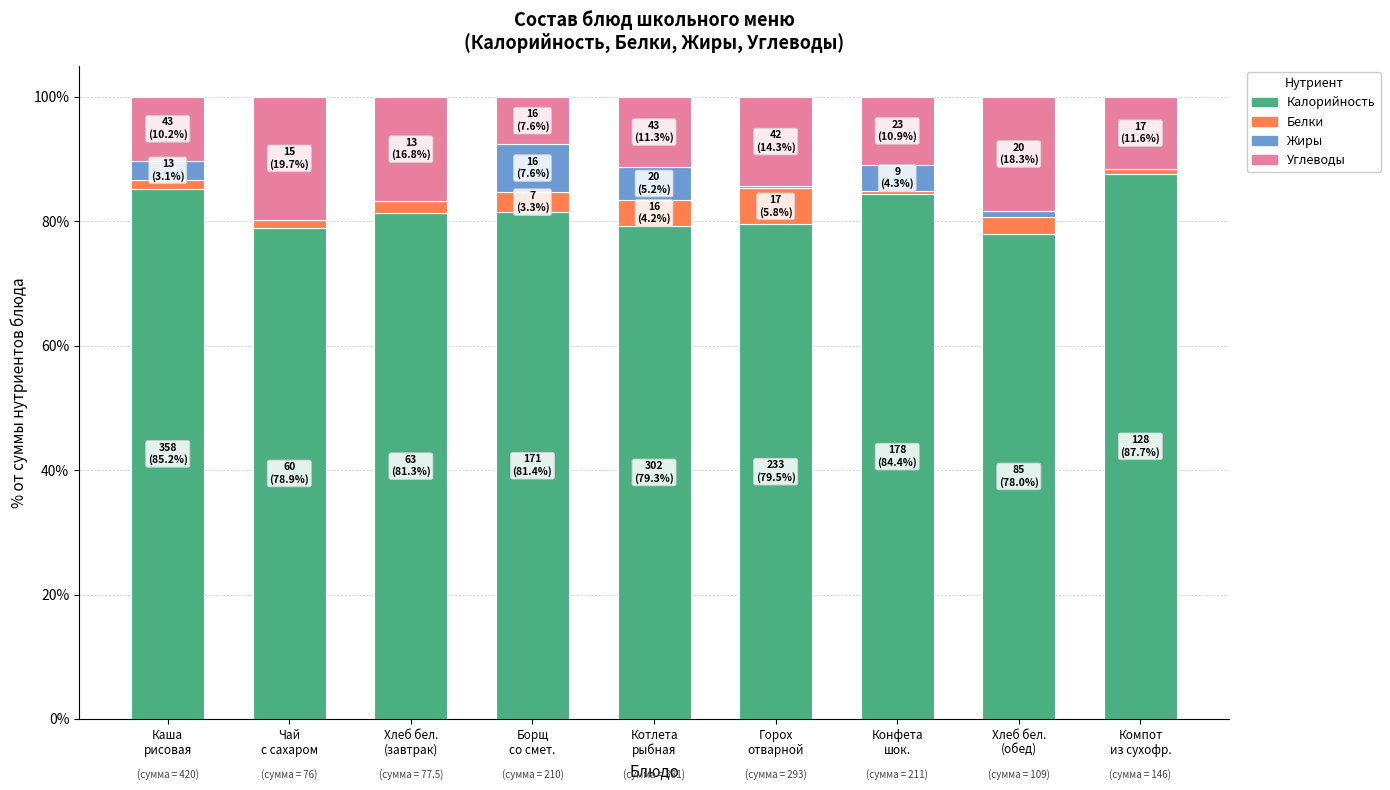

What is the maximum value for Калорийность?

87.7